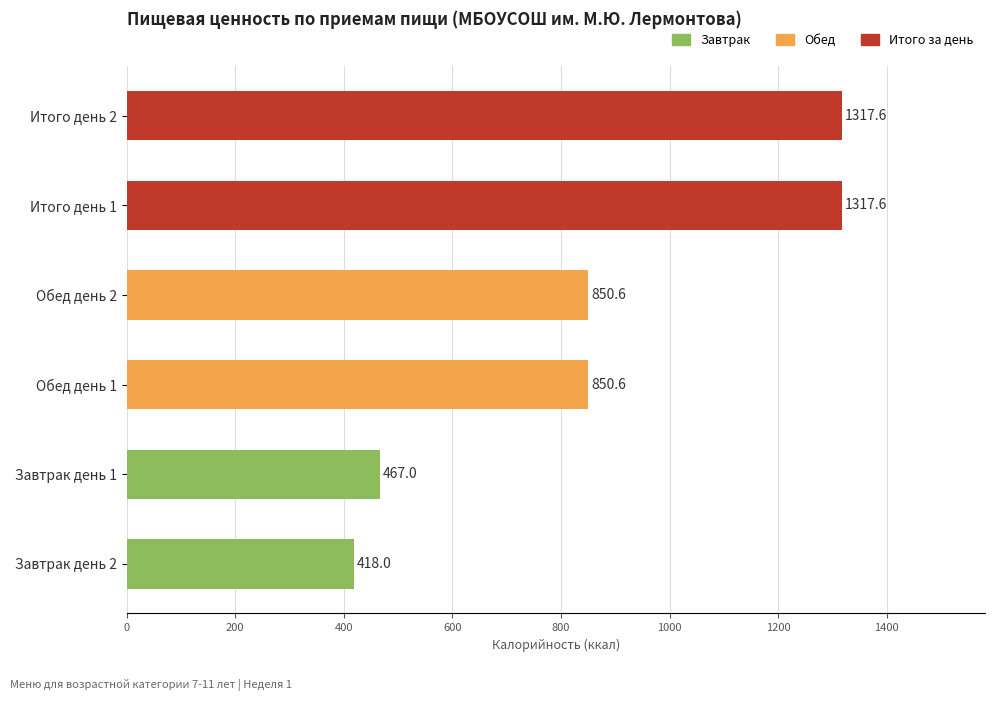

What is the value of the 1st bar from the top?

1317.6